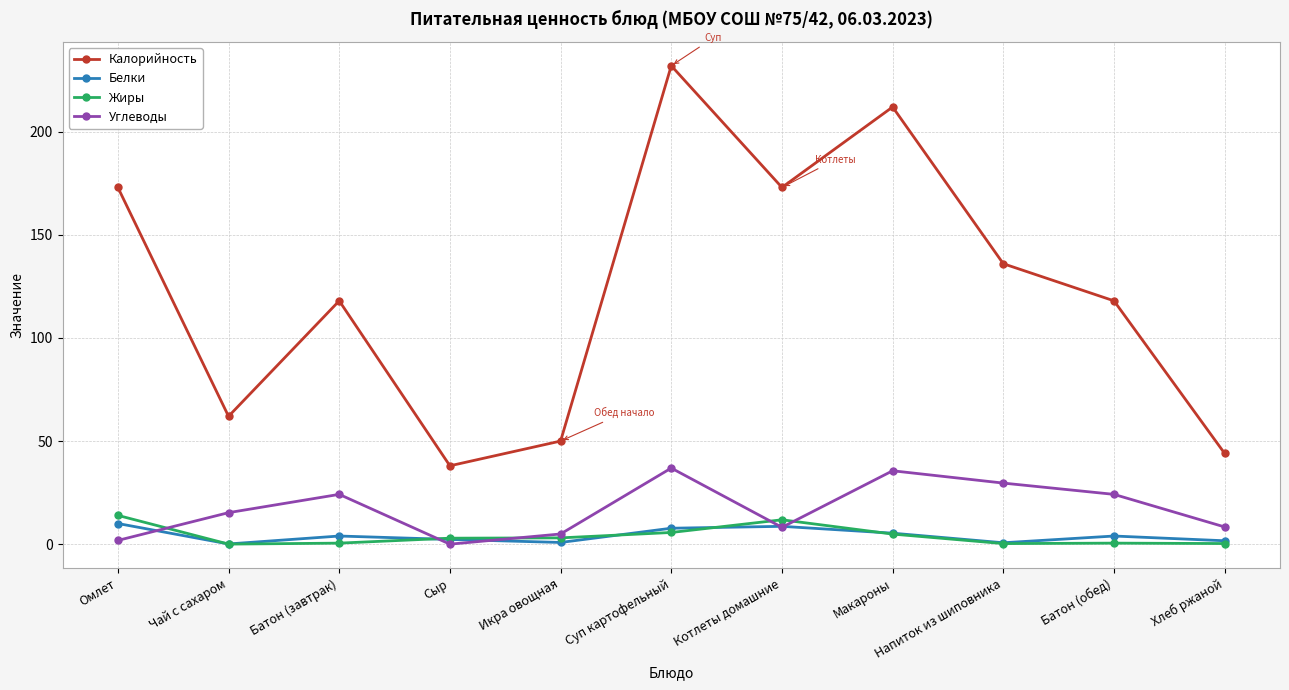

At which label is Углеводы closest to 18?

Чай с сахаром